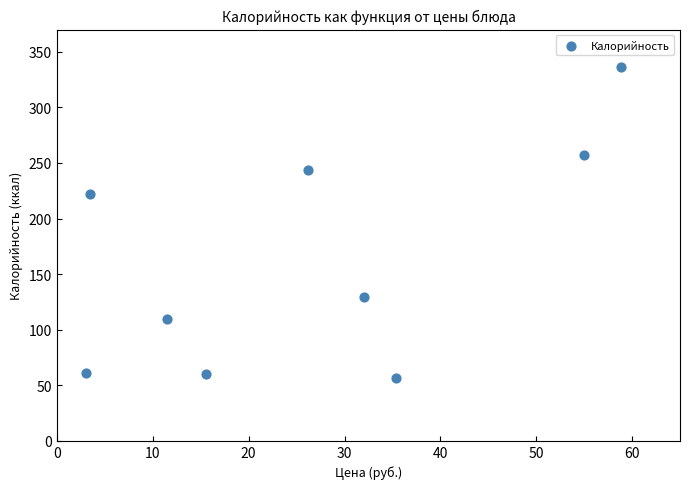

What is the average Y value?

164